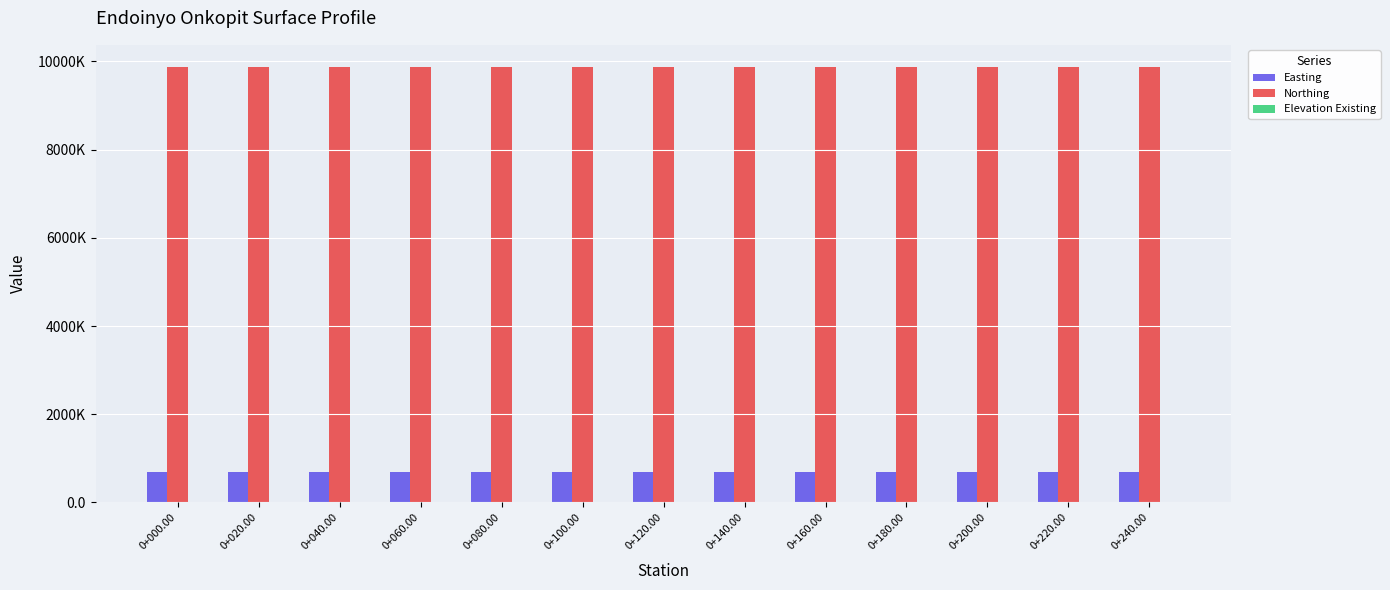

What is the label of the 8th bar from the left?

0+140.00